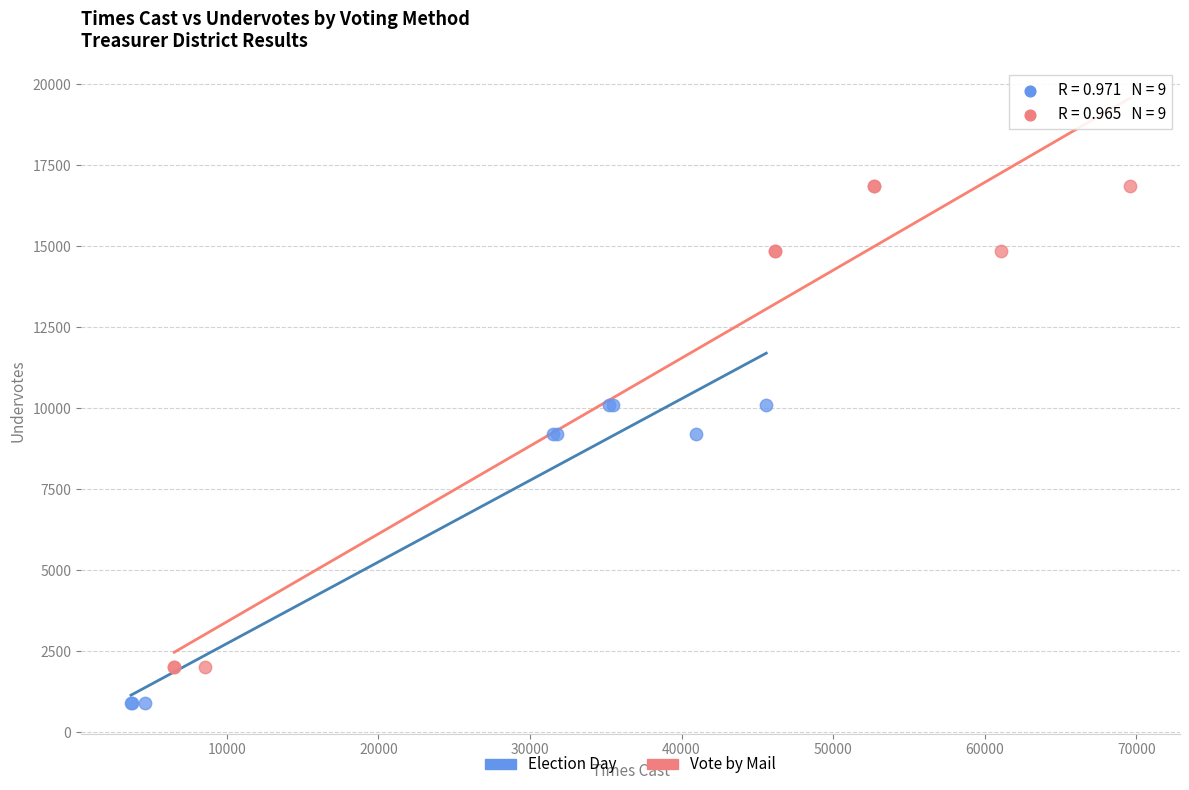

Which series has the largest Y range (max minus min)?

Vote by Mail